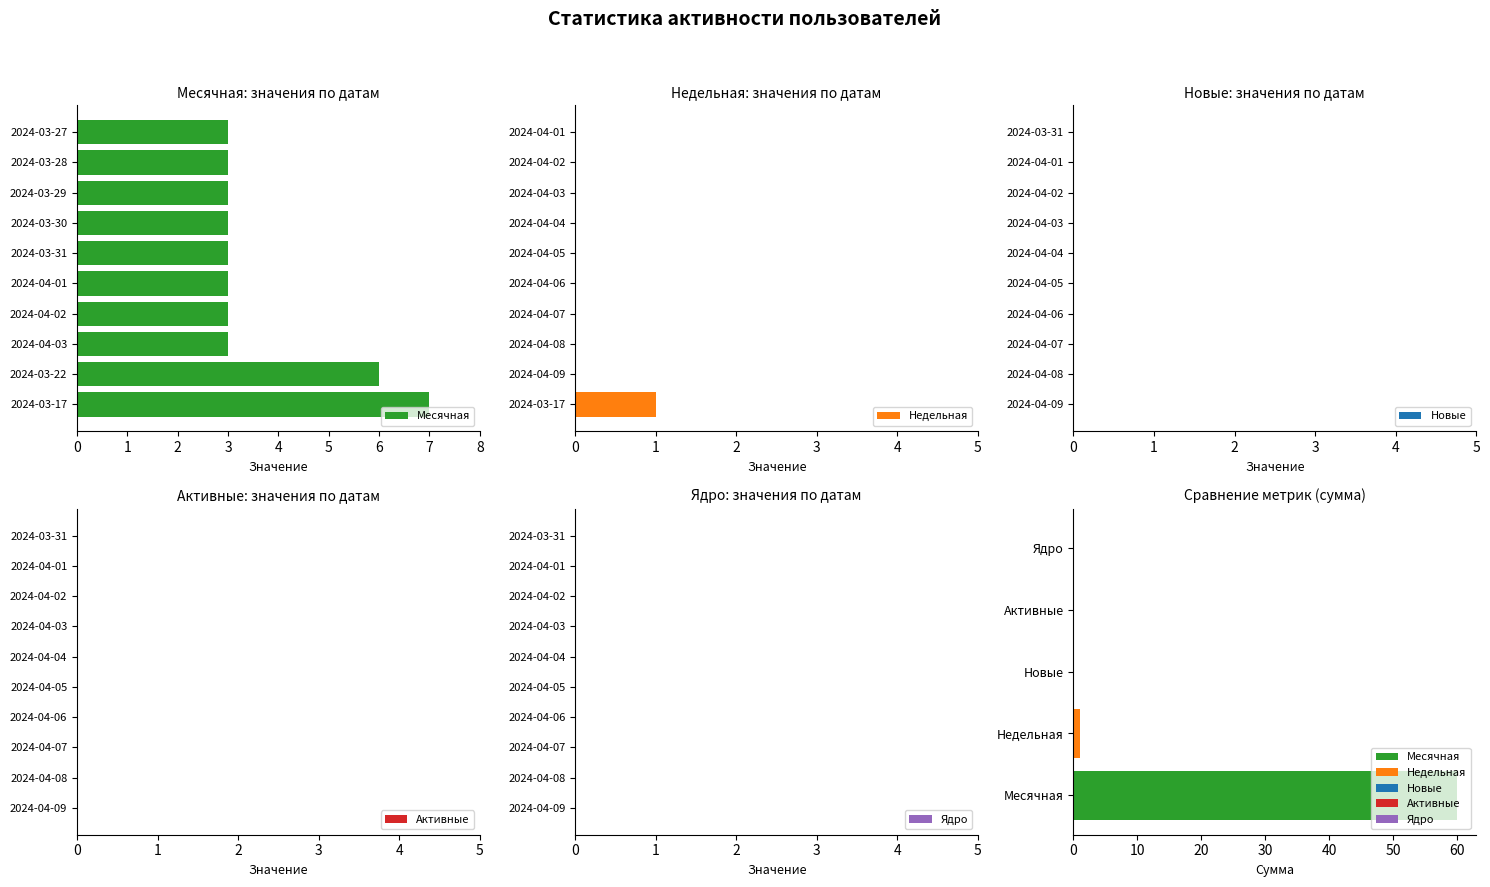

What is the maximum value shown in the chart?

7.0